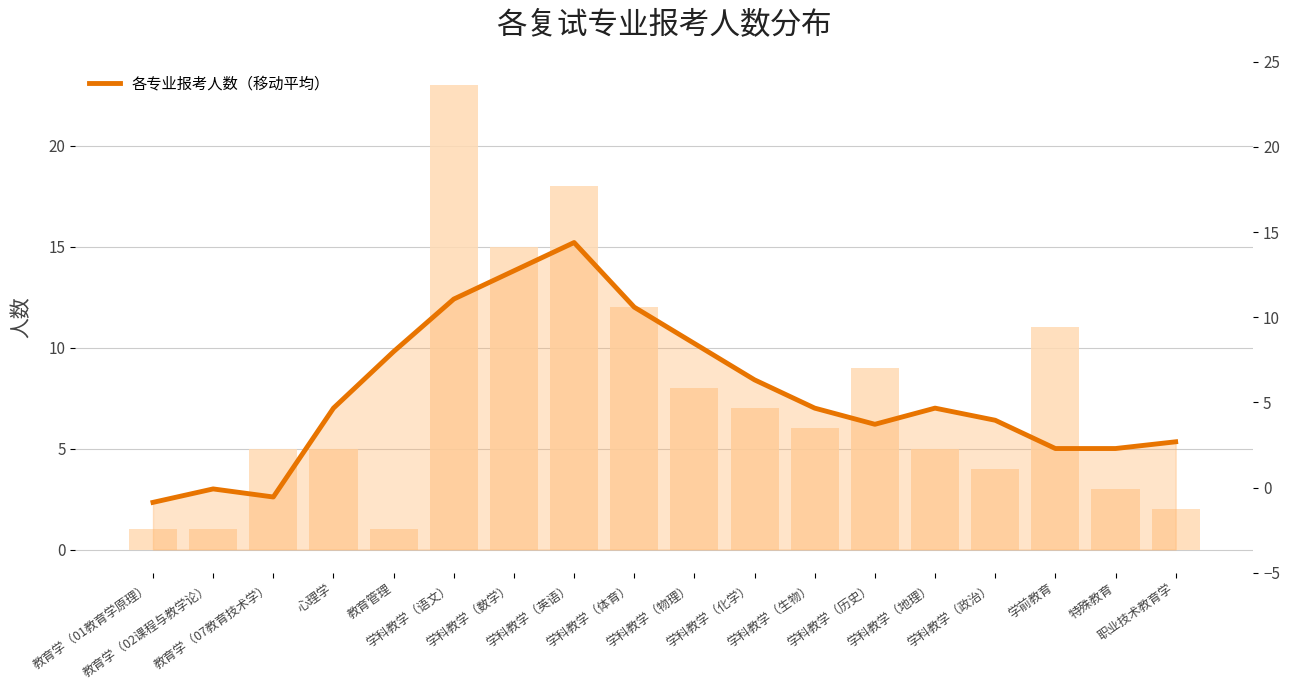

Where is the data nearest to the value 8?

学科教学（化学）